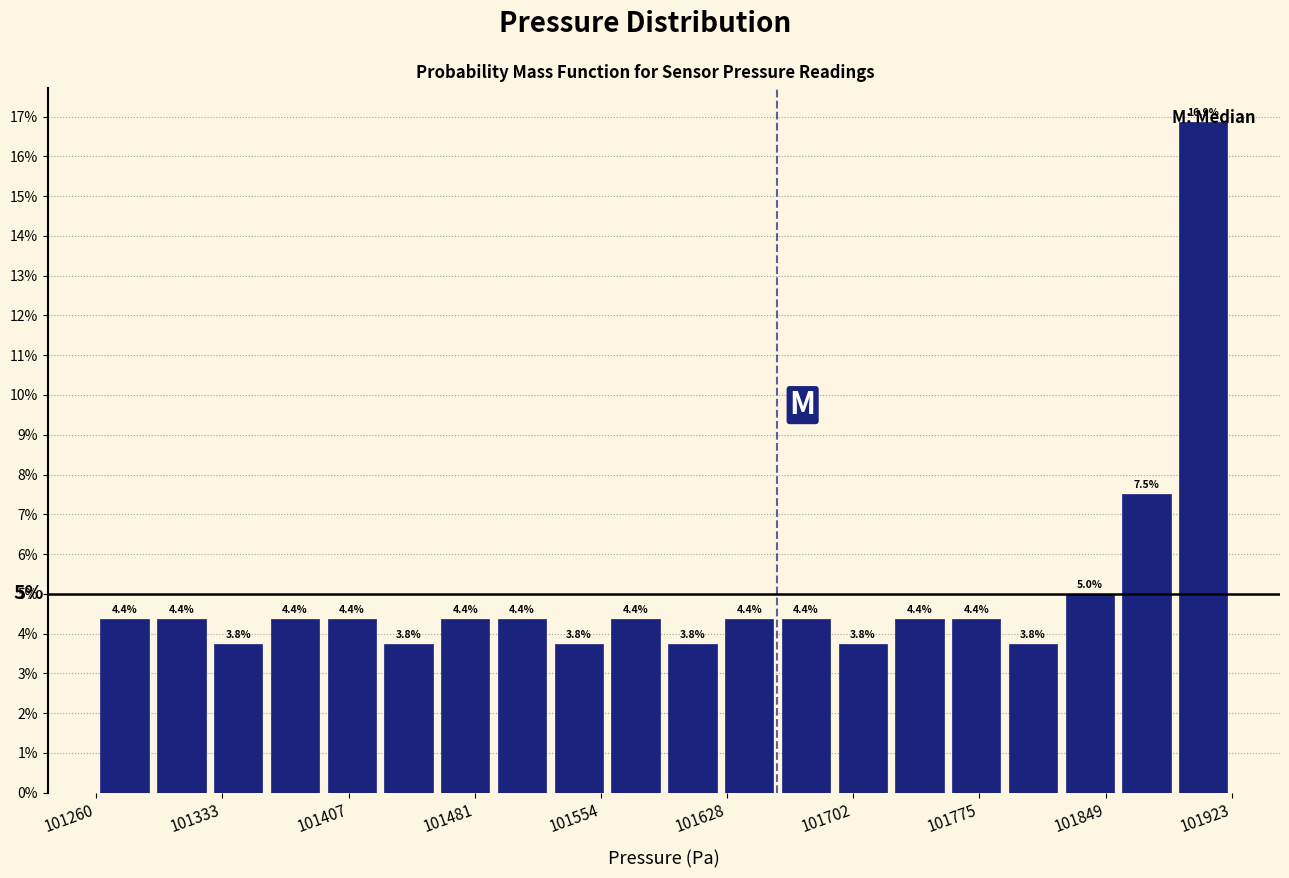

Around what value on the x-axis is the tallest bar? Give the approximate position of its centre, as read against the axis.

101910